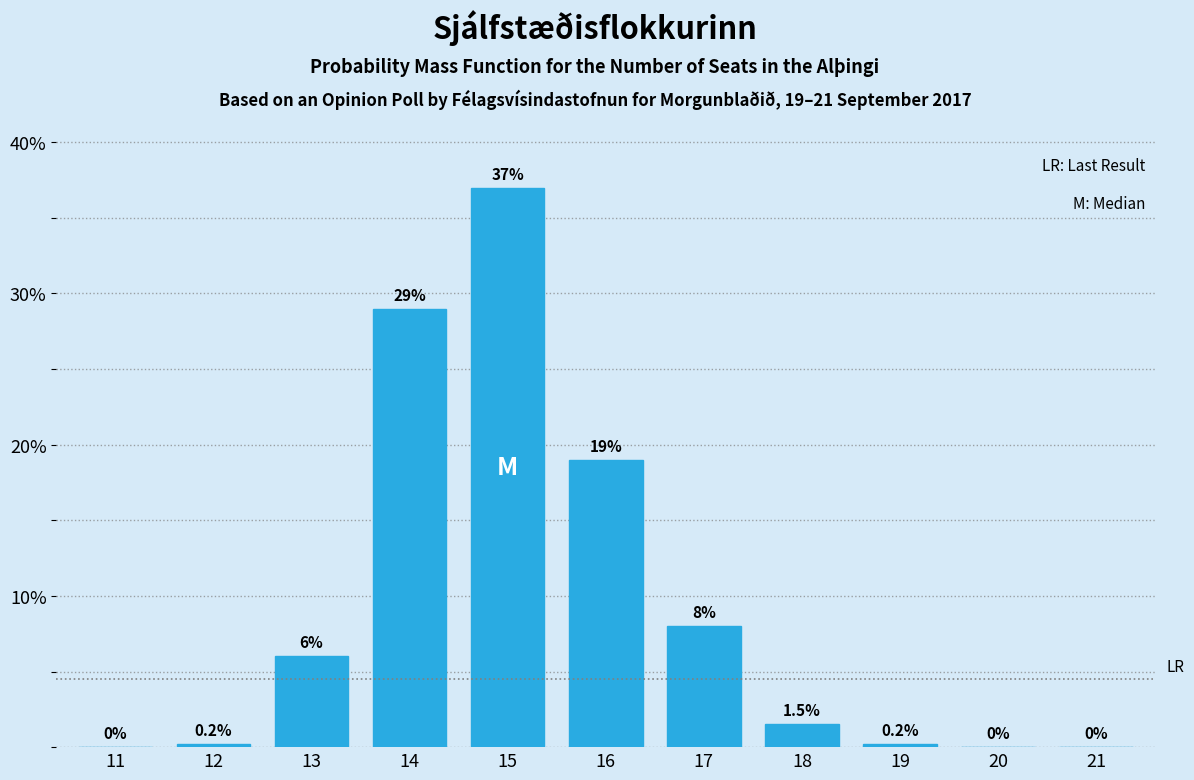

Reading right to left, transcribe all the data shown in this chart.

21=0.0	20=0.0	19=0.2	18=1.5	17=8.0	16=19.0	15=37.0	14=29.0	13=6.0	12=0.2	11=0.0